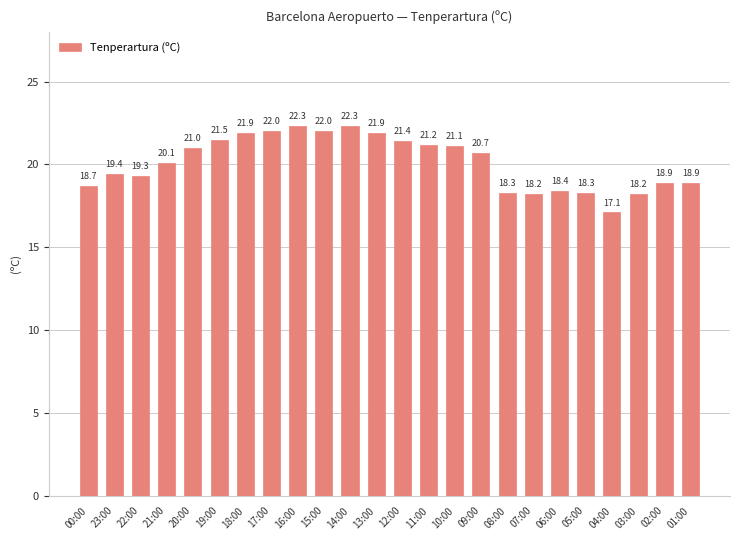

Where does the data first go above 20?

21:00